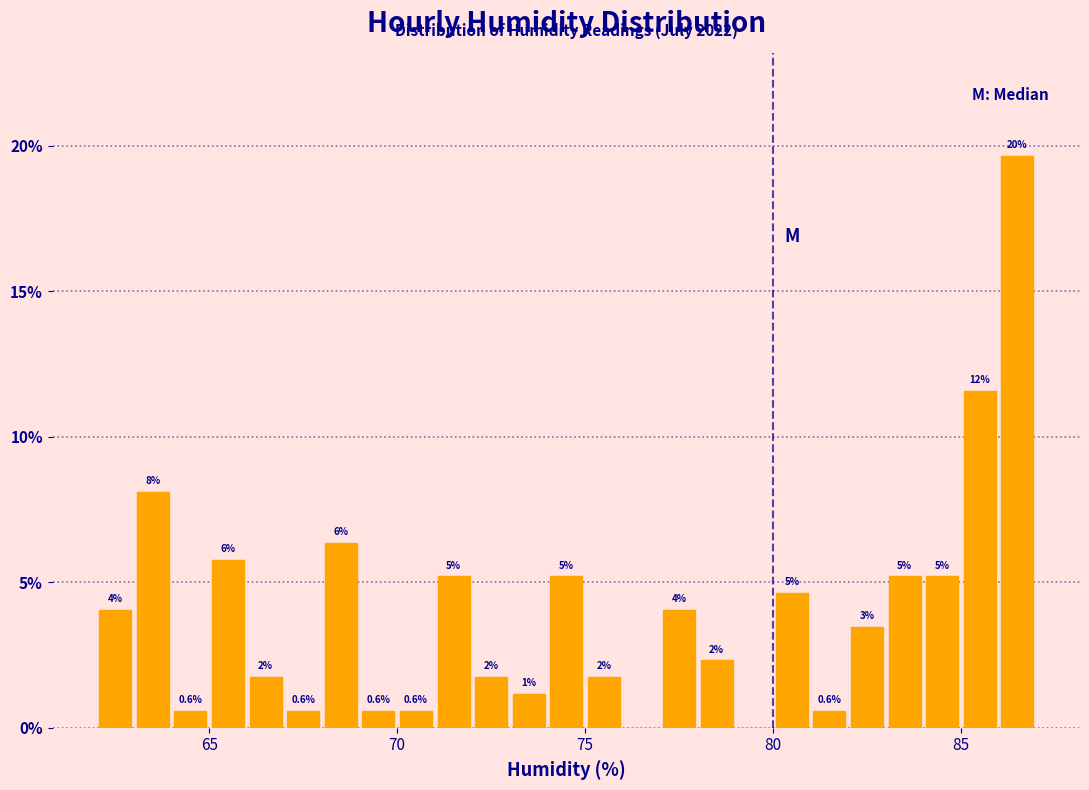

Around what value on the x-axis is the tallest bar? Give the approximate position of its centre, as read against the axis.

86.5